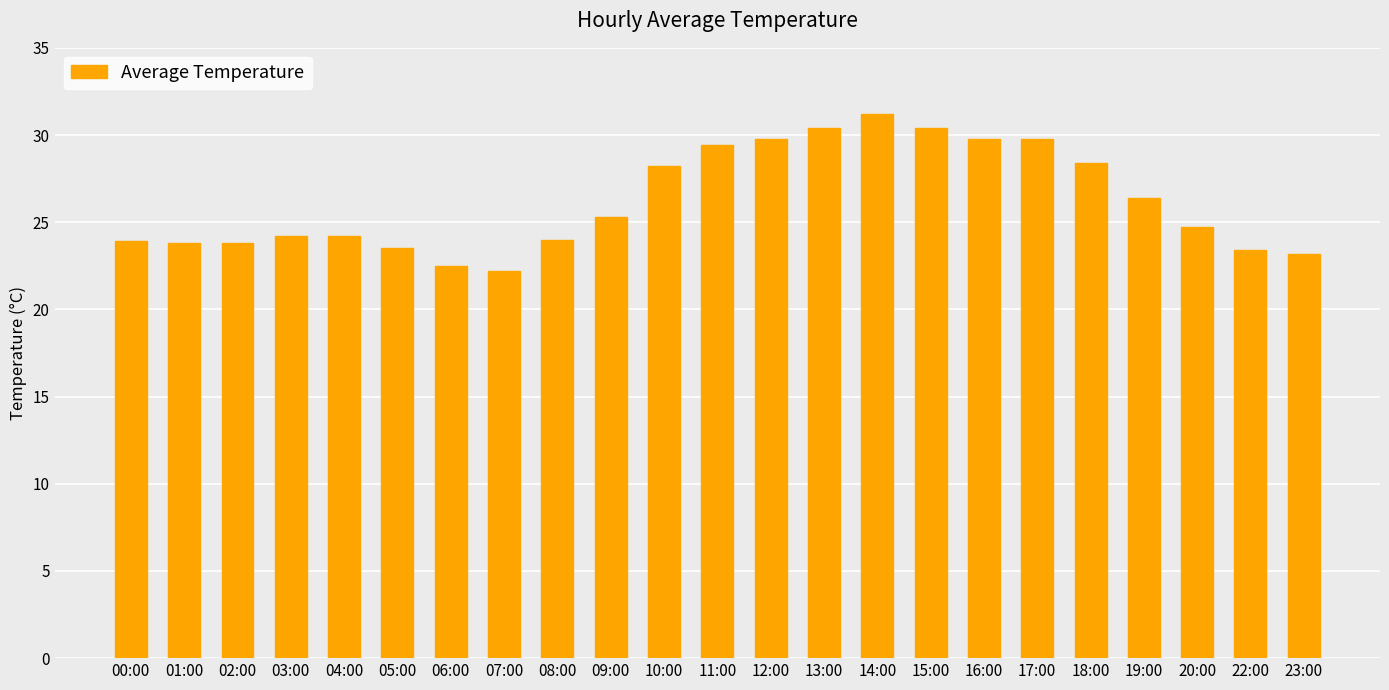

What is the ratio of the value at 23:00 to the value at 19:00?

0.9